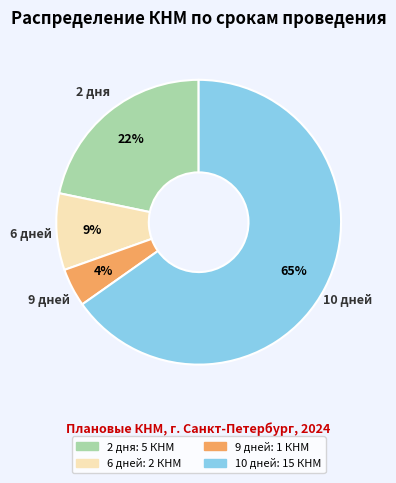

Is there any slice that represents more than half of the pie?

Yes